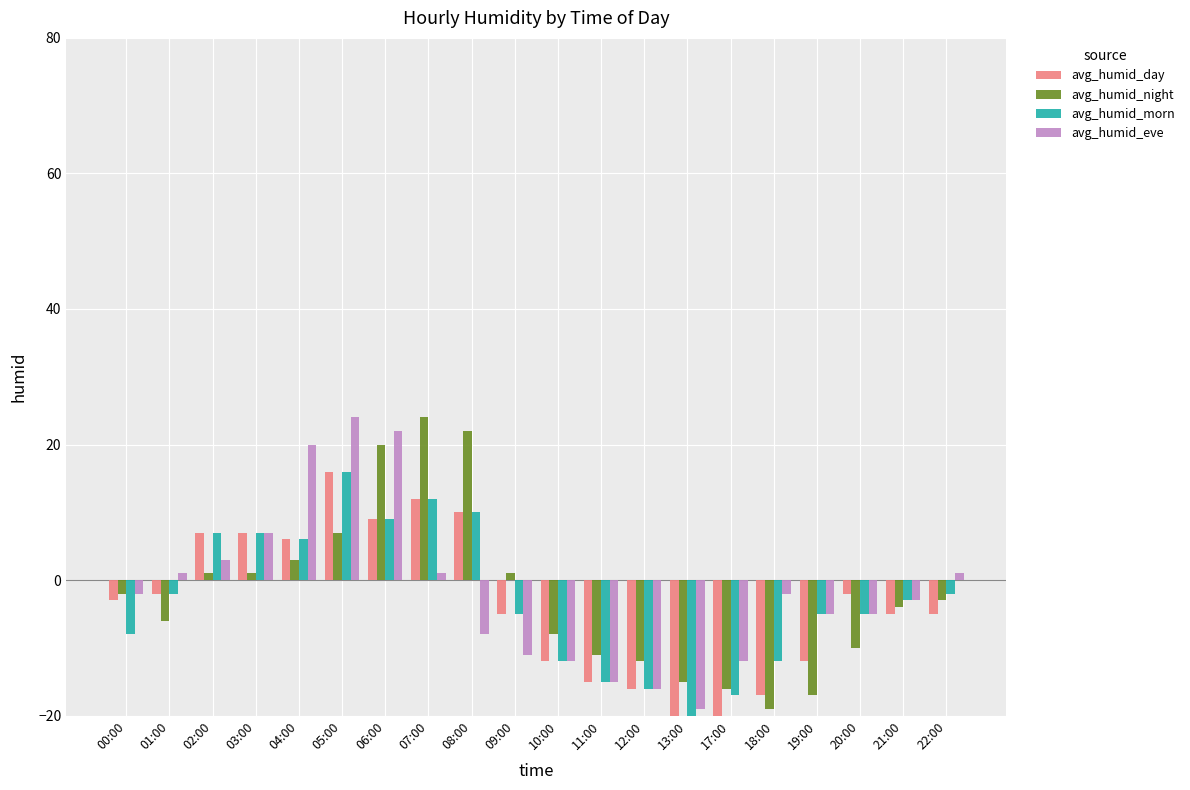

What position from the right is 03:00?

17